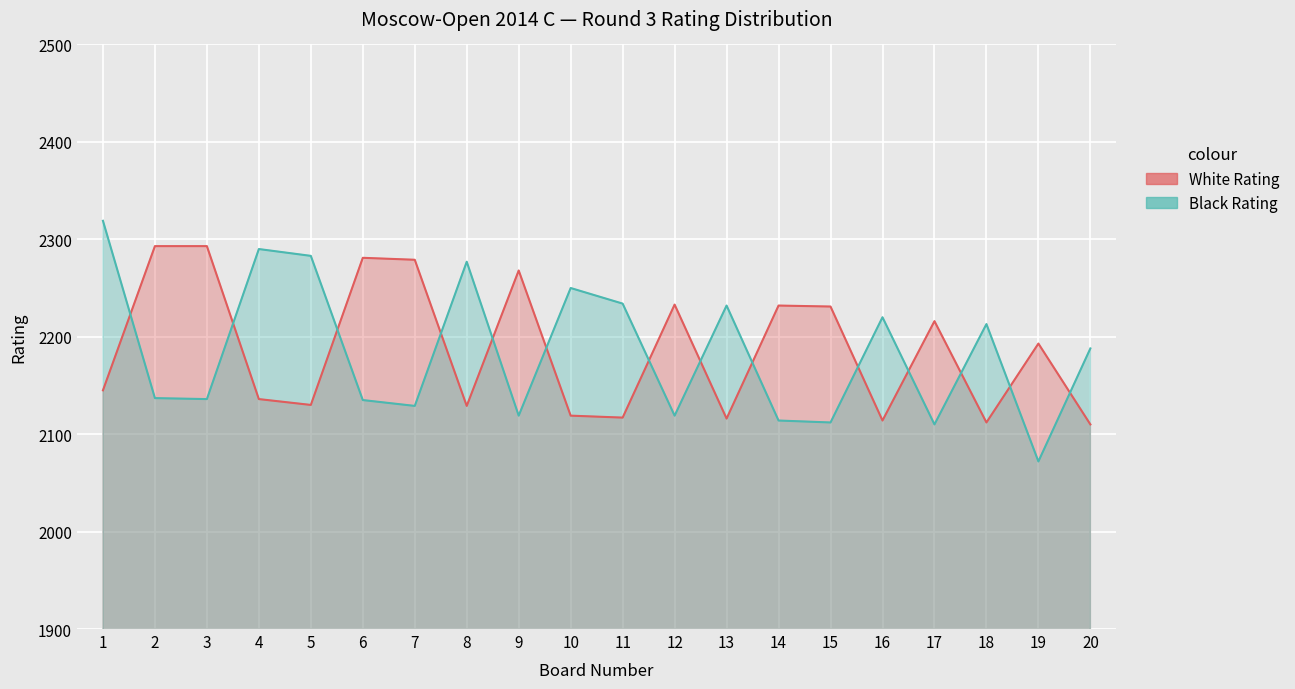

What is the maximum value for Black Rating?

2319